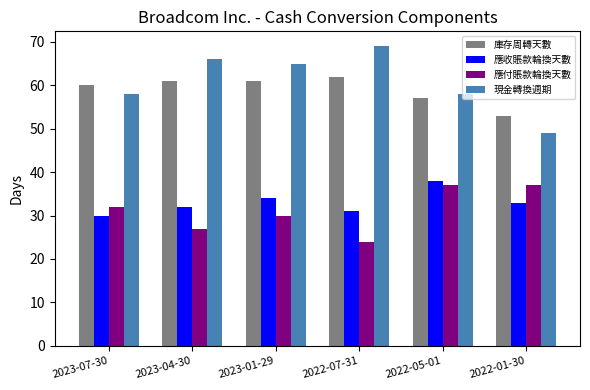

What is the average value of the 應收賬款輪換天數 series?

33